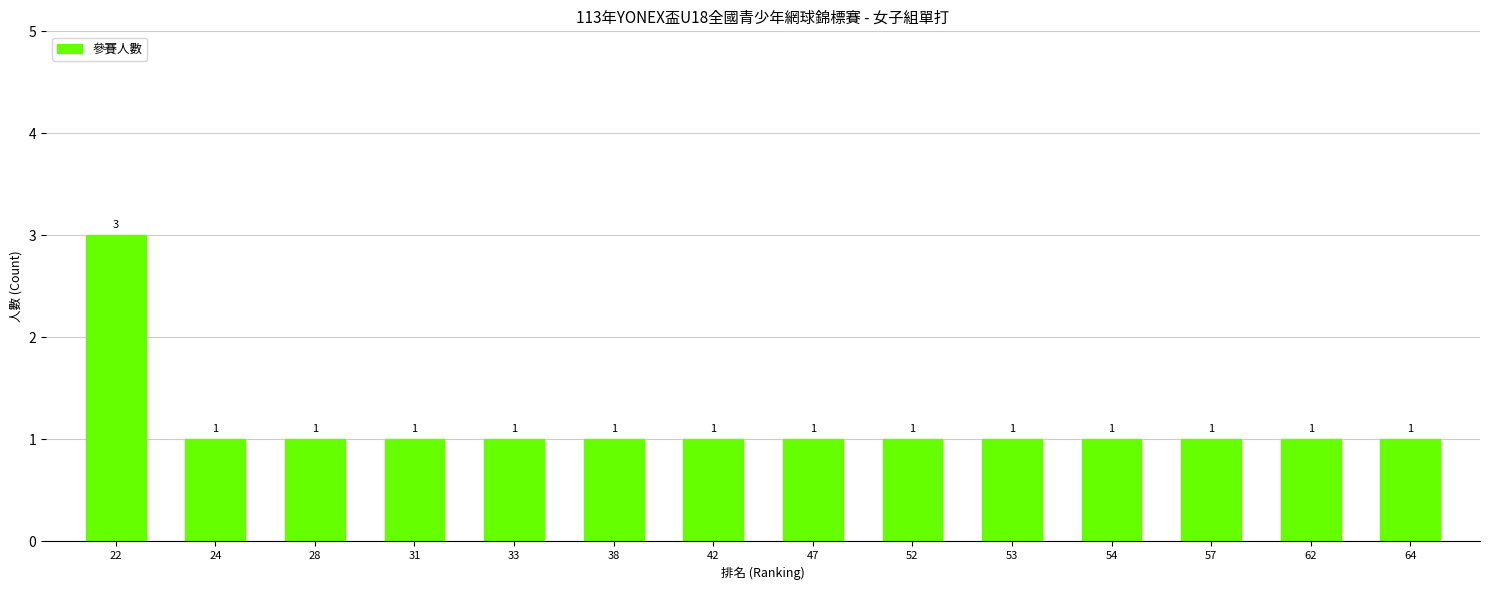

What is the smallest value displayed?

1